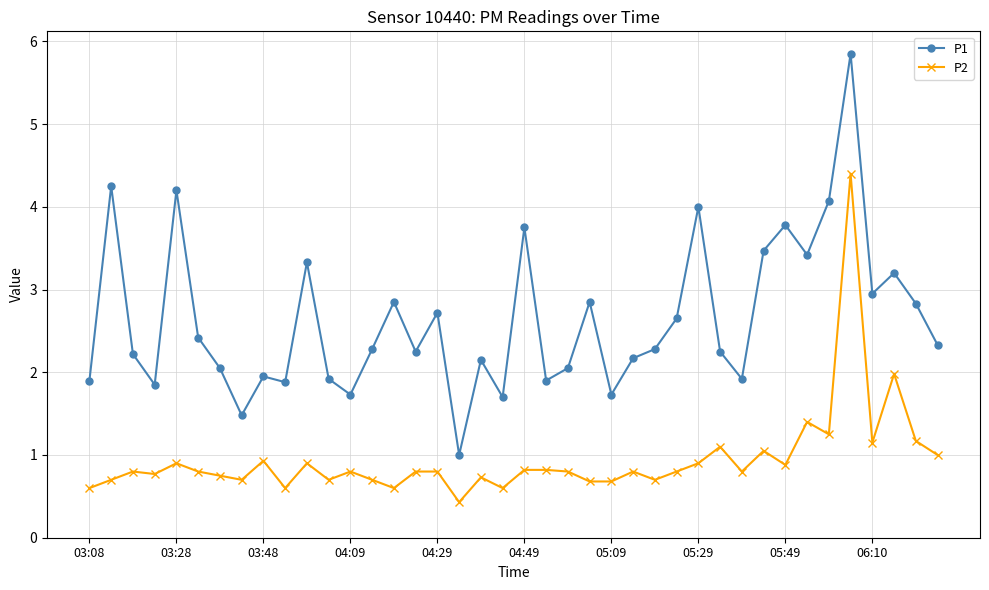

What is the value of the P2 point at the 32nd from the left?

1.1